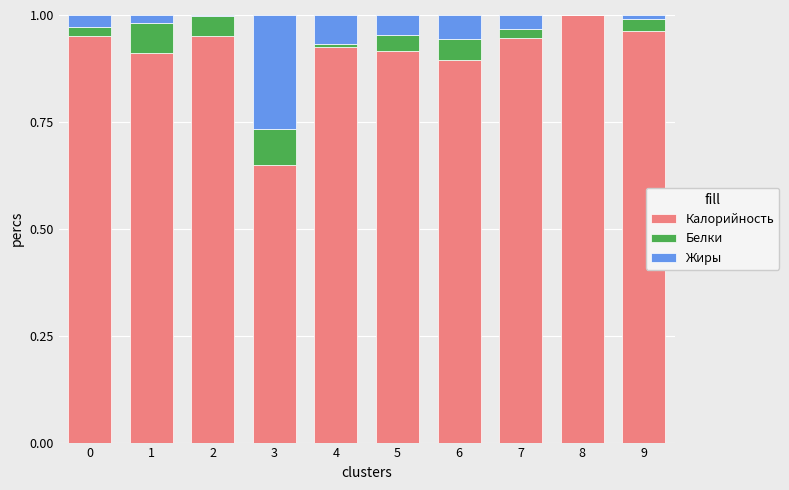

How many data points does each series have?

10